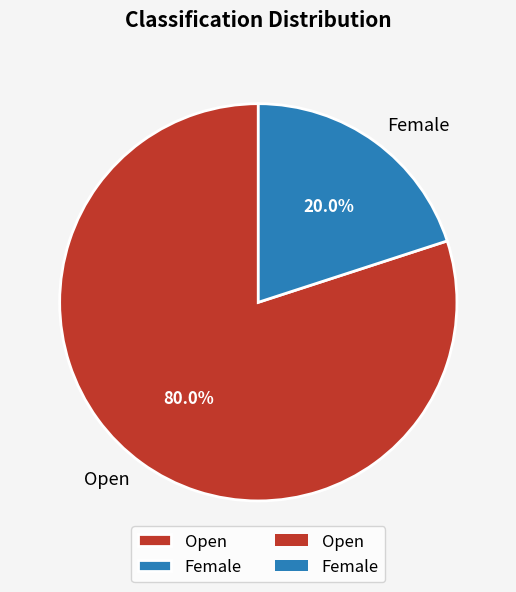

Does Open represent more than half of the total?

Yes